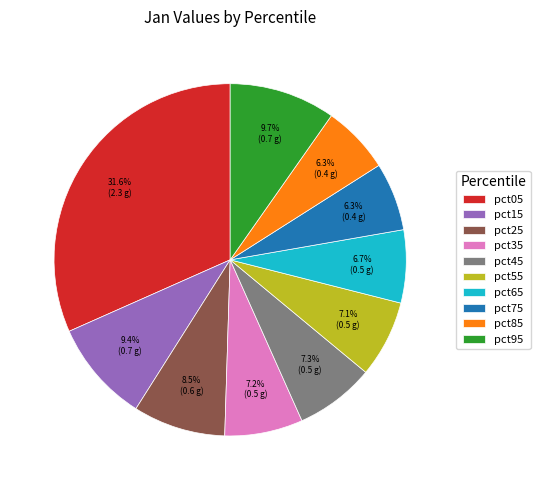

Does pct15 represent more than half of the total?

No